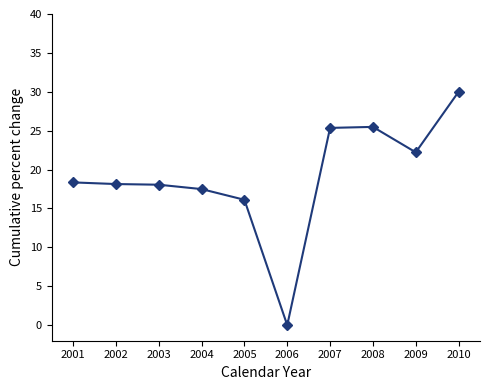

How many data points does each series have?

10